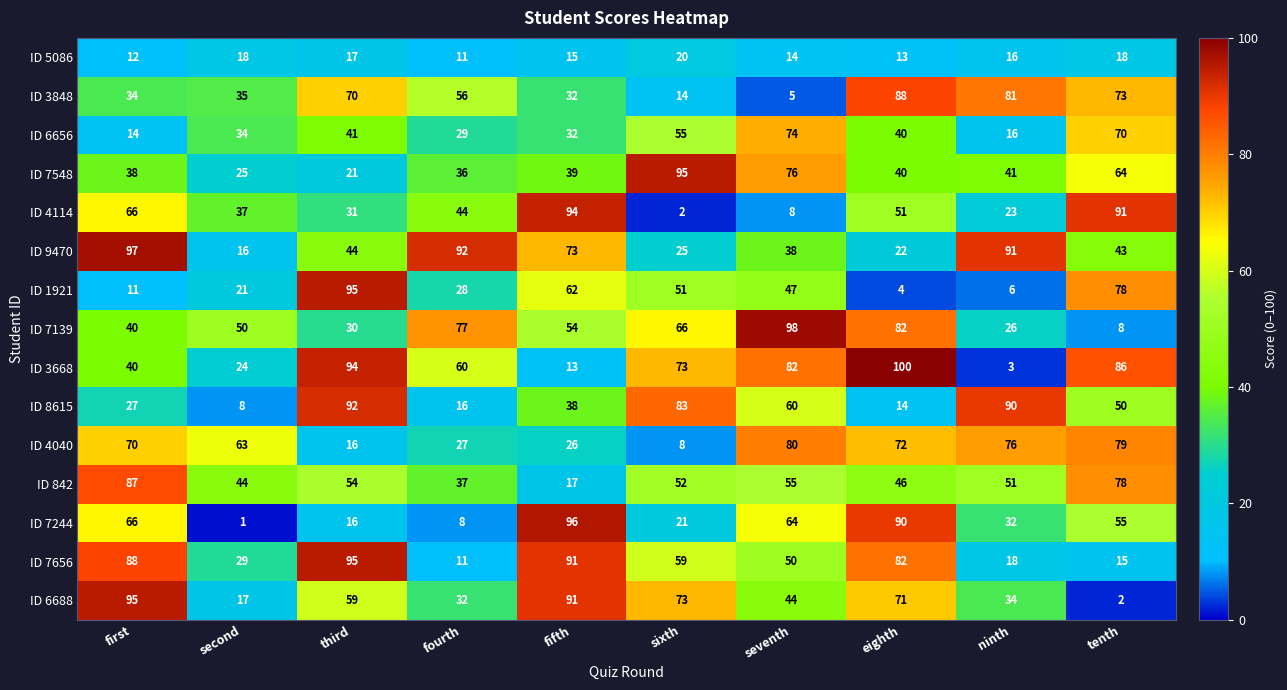

Rank the categories by ID 6688 value from highest to lowest.

first, fifth, sixth, eighth, third, seventh, ninth, fourth, second, tenth